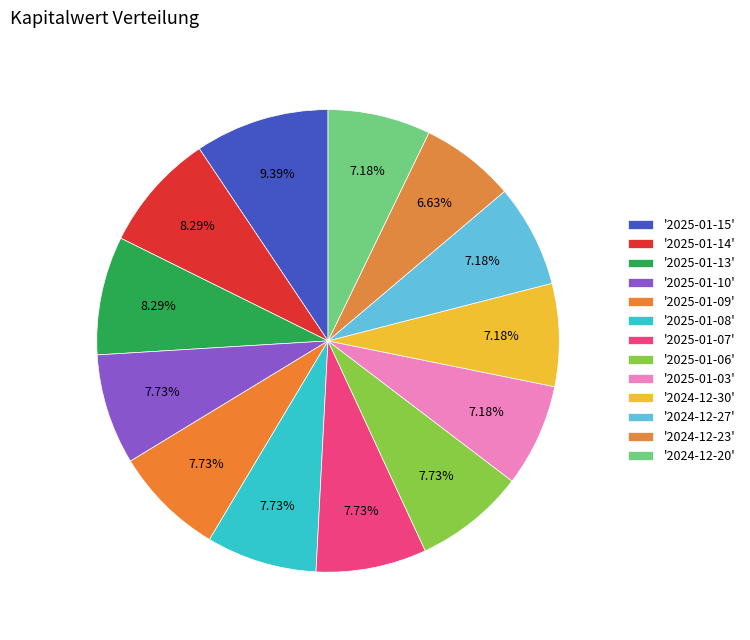

How many slices are in this pie chart?

13